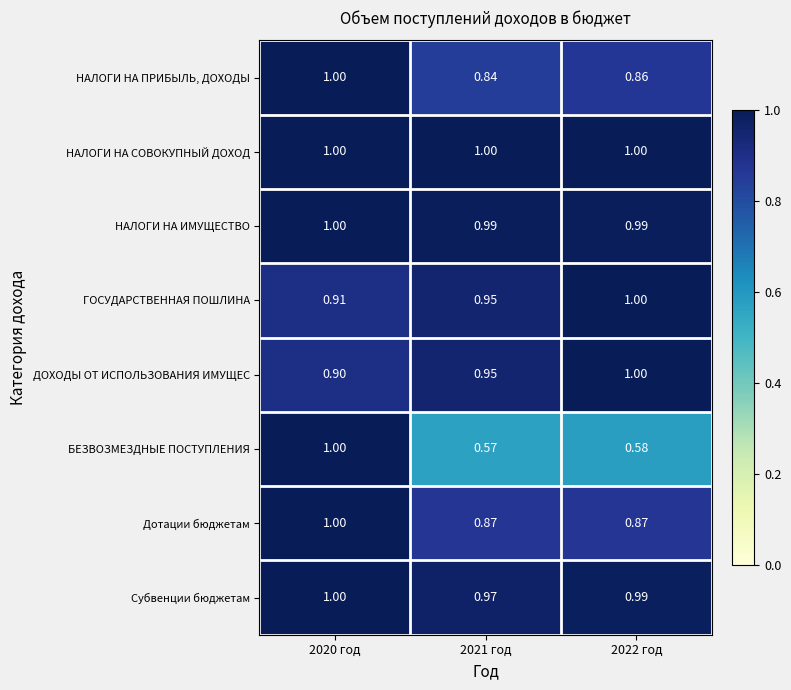

Is the value of ДОХОДЫ ОТ ИСПОЛЬЗОВАНИЯ ИМУЩЕС at 2021 год greater than the value of НАЛОГИ НА ПРИБЫЛЬ, ДОХОДЫ at 2020 год?

No